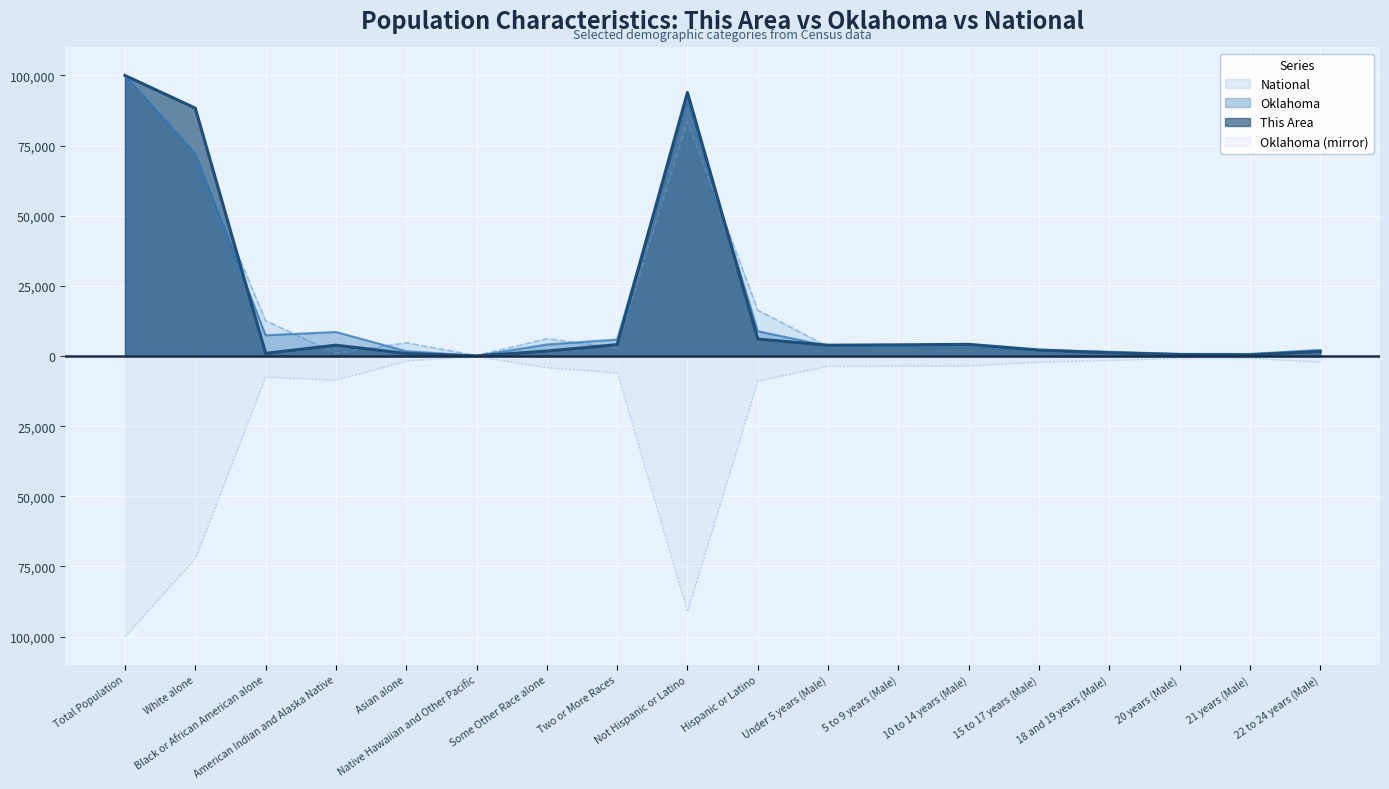

What is the difference between the second highest and second lowest values in the Oklahoma series?

90410.5